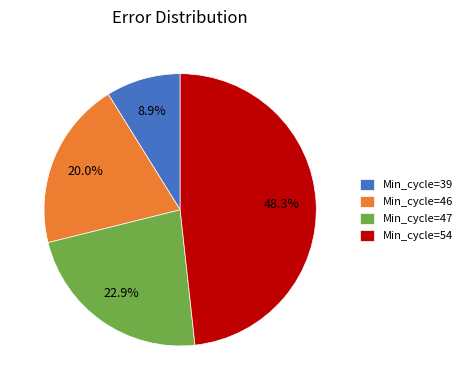

Which category has the smallest portion of the pie?

Min_cycle=39